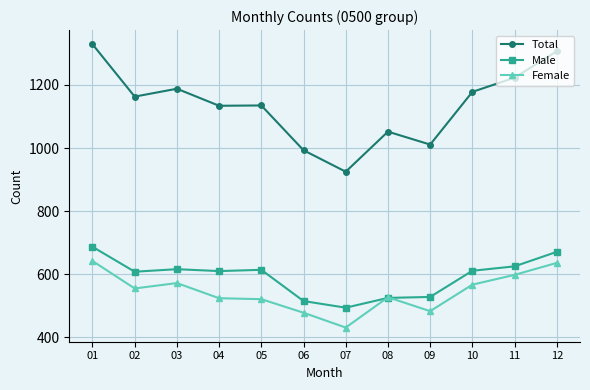

Is the value of Male at 07 greater than the value of Female at 02?

No